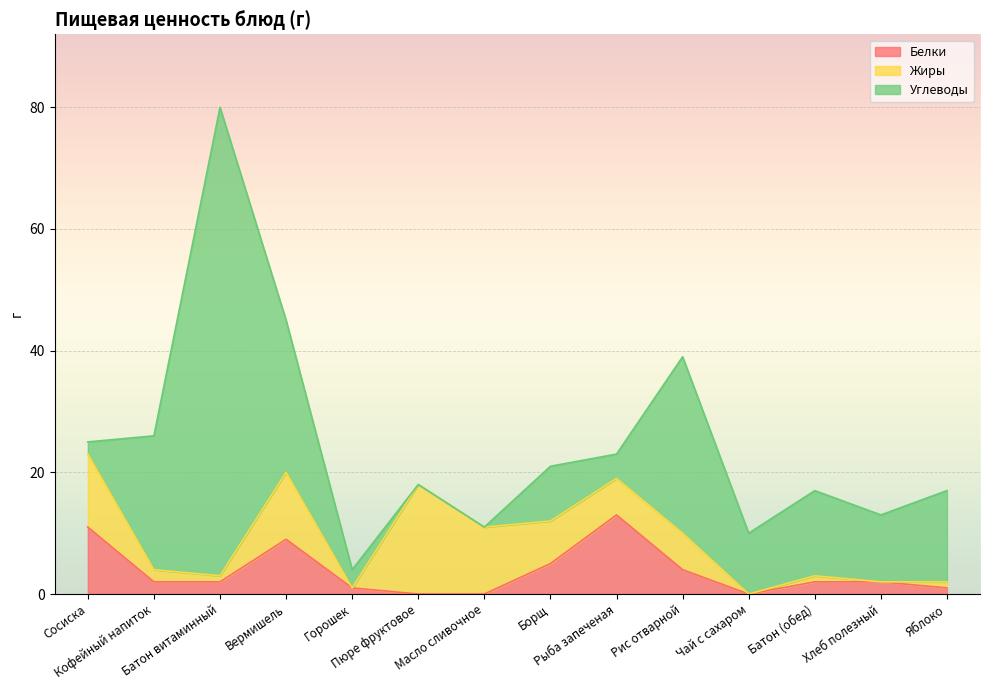

What is the label of the 8th point from the left?

Борщ